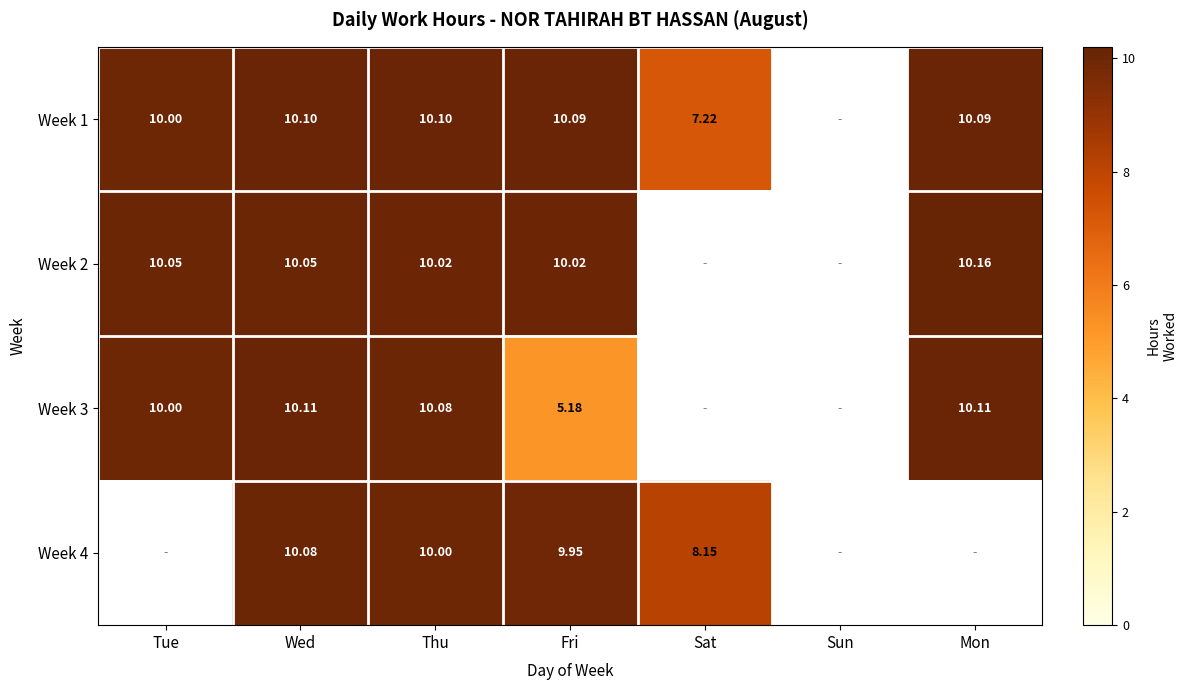

Is the value of Week 3 at Thu greater than the value of Week 2 at Tue?

Yes